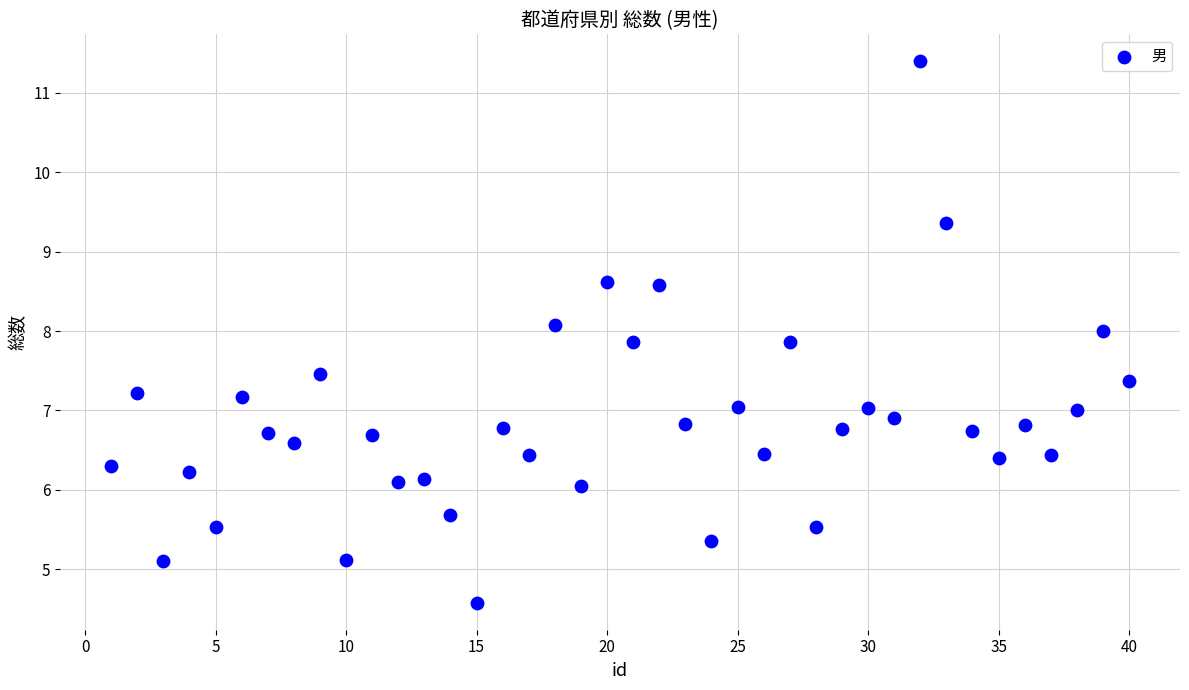

What is the range of Y values (max minus min)?

6.8